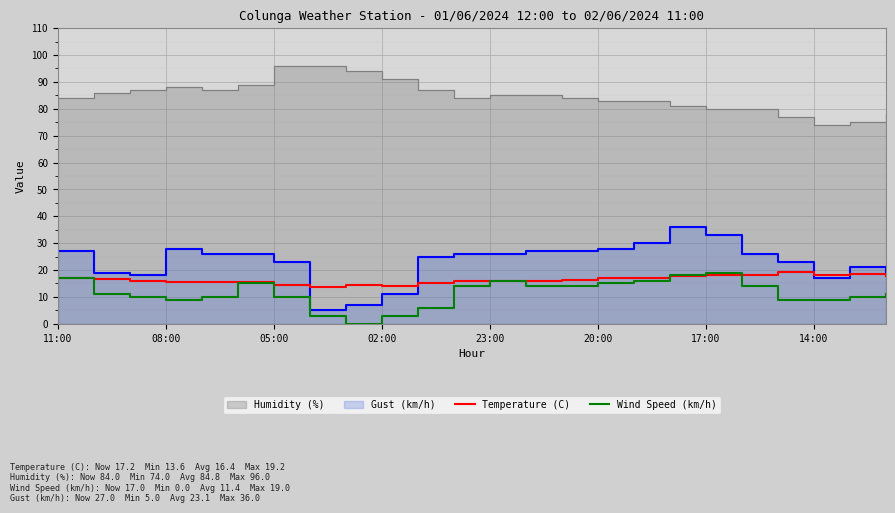

Is it true that Temperature (C) equals 16.0 at 23:00?

True